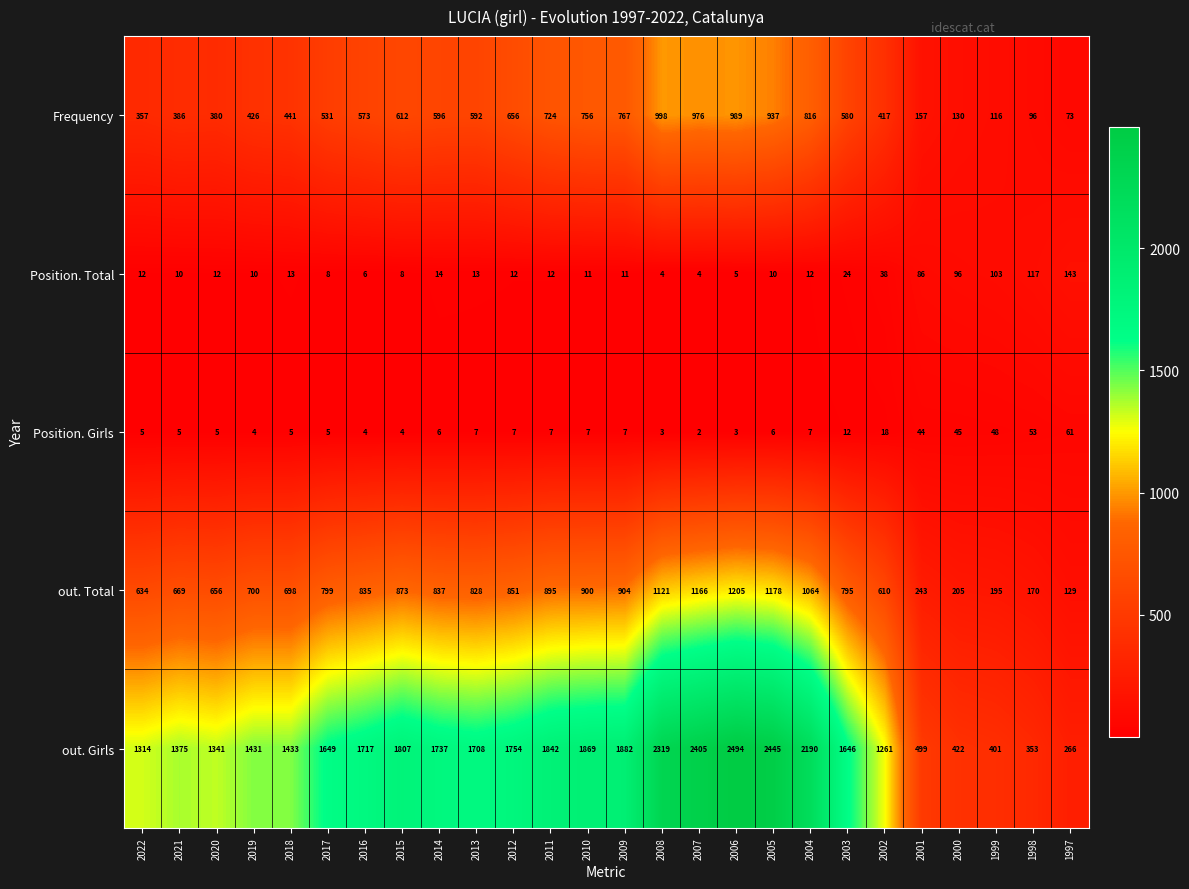

At which category is the sum across all series the highest?

2006